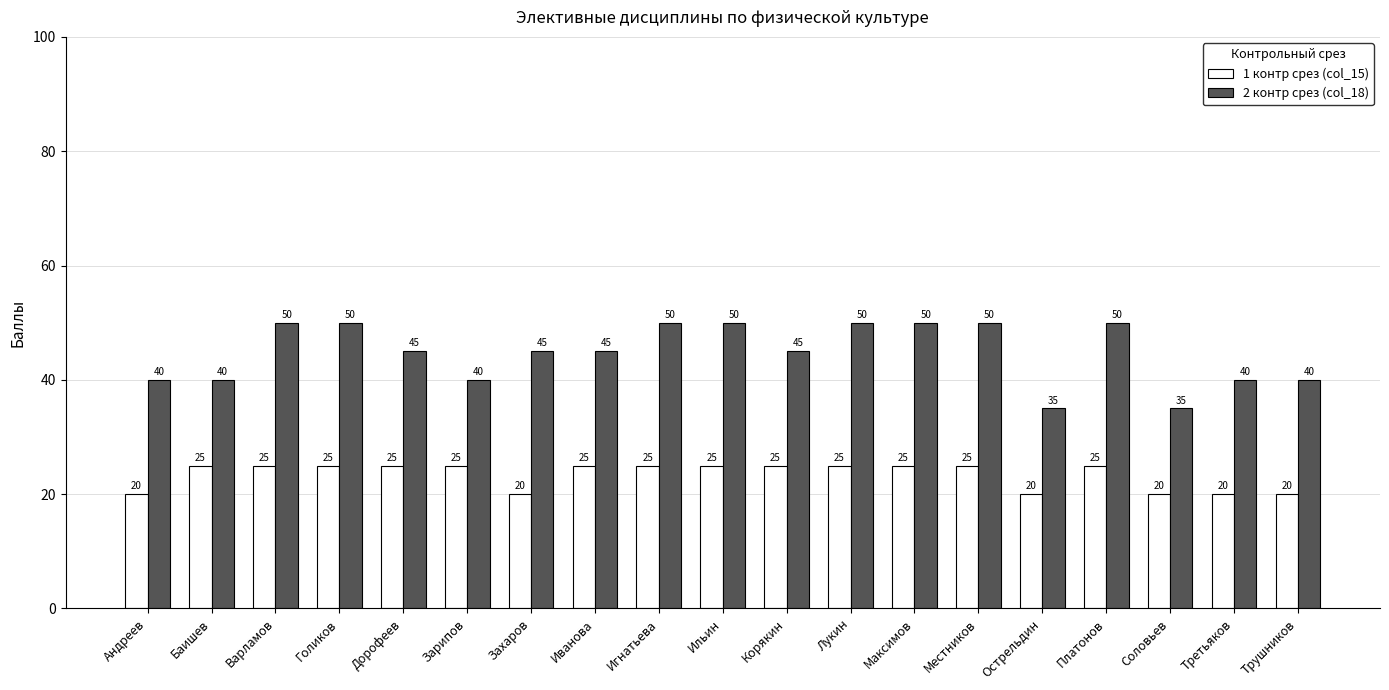

What is the total value across all series at Голиков?

75